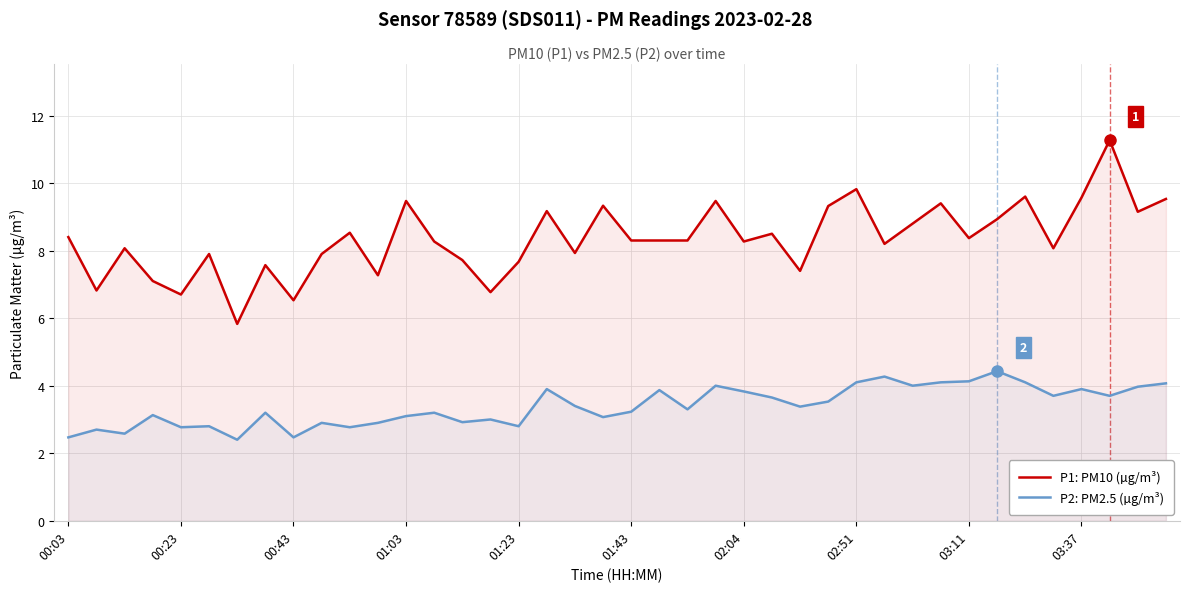

Between 39 and 13, which is larger?

39